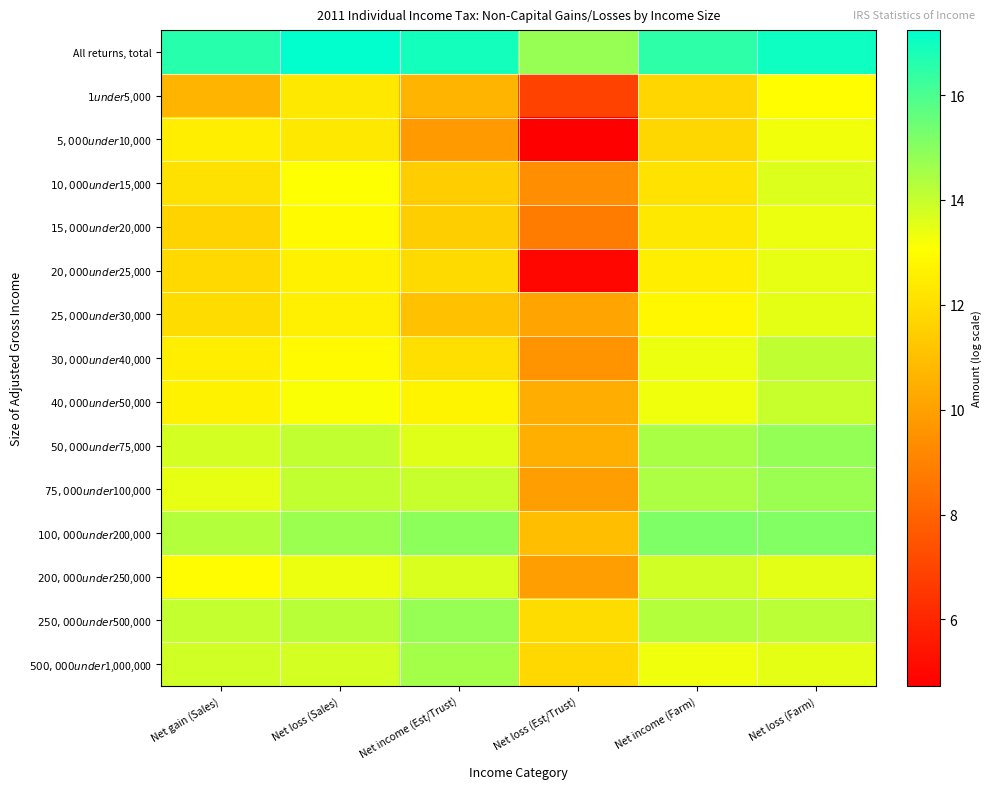

What is the minimum value shown in the chart?

4.7